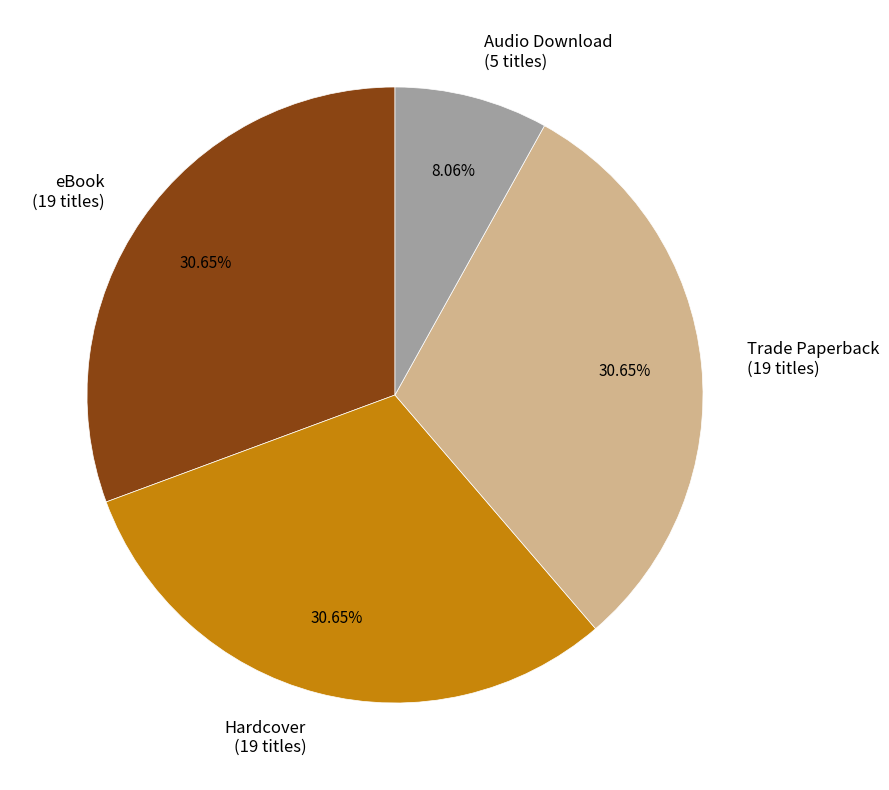

To the nearest percent, what percentage of the pie is Audio Download?

8%